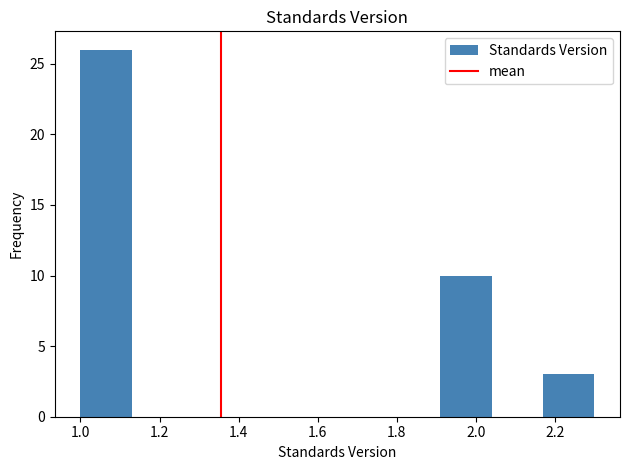

Reading left to right, list every bar in this chart as the range it spans on the x-axis followed by its height. Neither the bar edges nor the heights are printed on the chart, so give them approximately, as read against the axes.

1.00 to 1.13: 26
1.13 to 1.26: 0
1.26 to 1.39: 0
1.39 to 1.52: 0
1.52 to 1.65: 0
1.65 to 1.78: 0
1.78 to 1.91: 0
1.91 to 2.04: 10
2.04 to 2.17: 0
2.17 to 2.30: 3